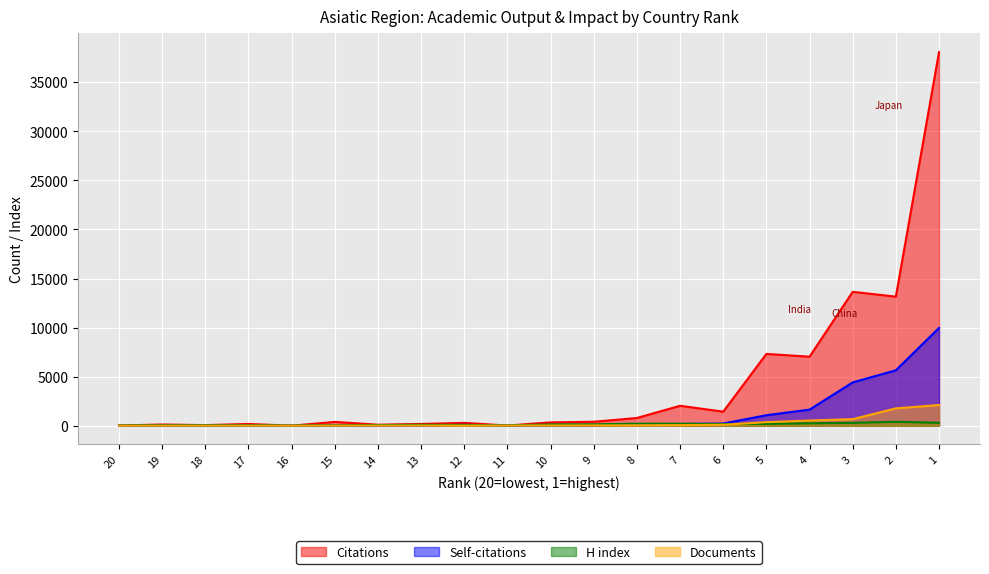

What is the maximum value shown in the chart?

38075